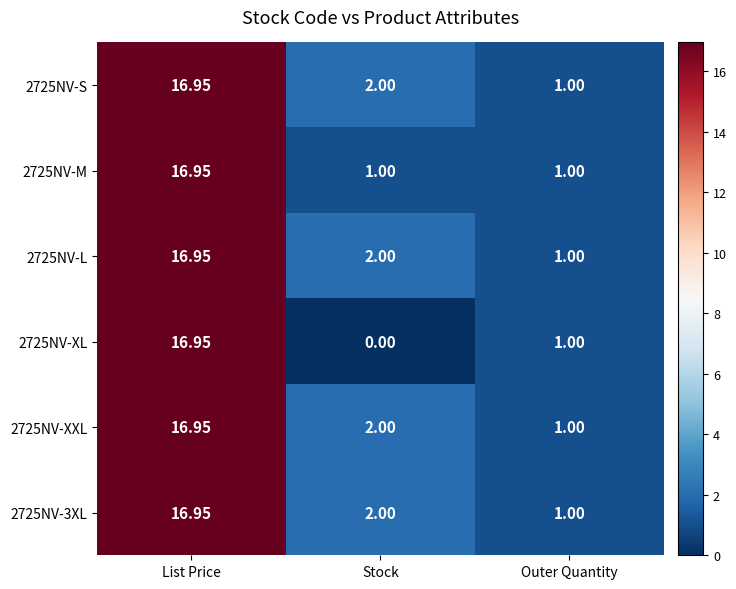

At which category is the sum across all series the highest?

List Price